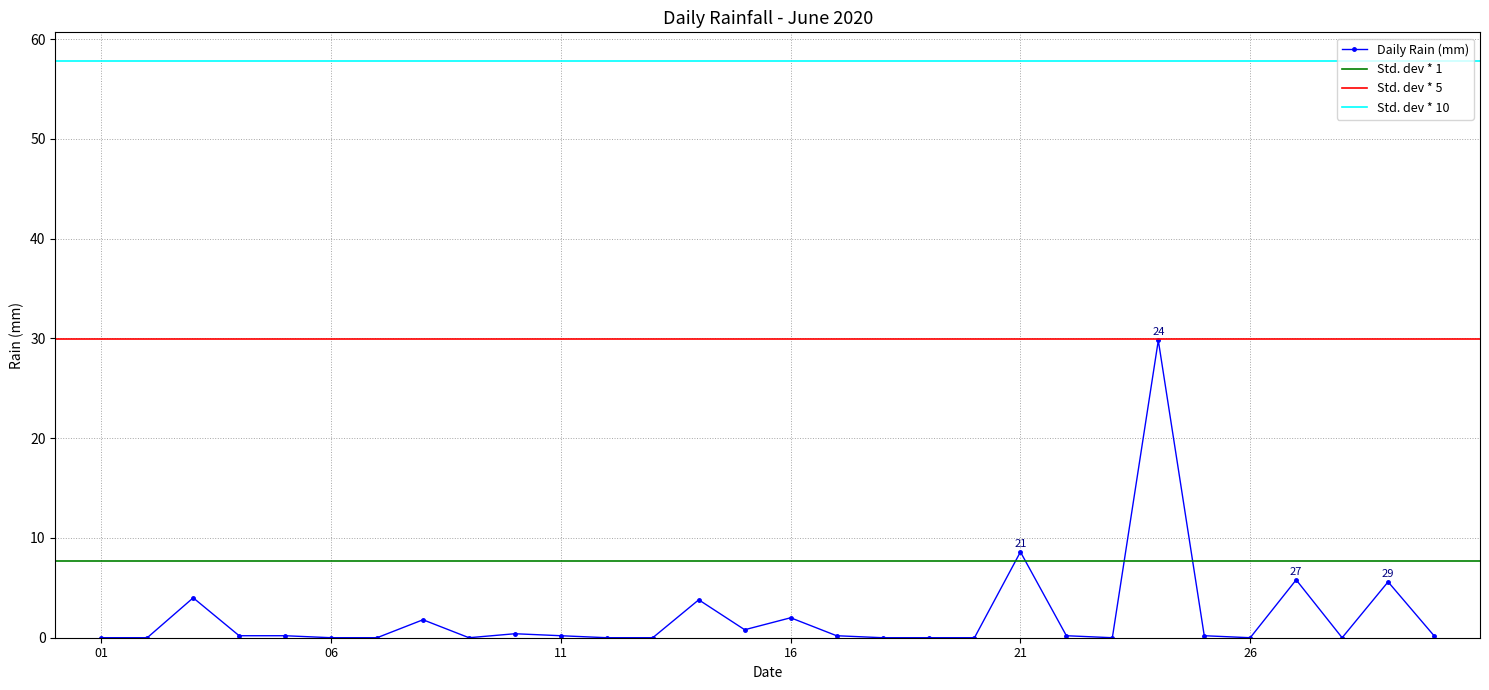

At which category does the data reach its first local peak?

2020-06-03